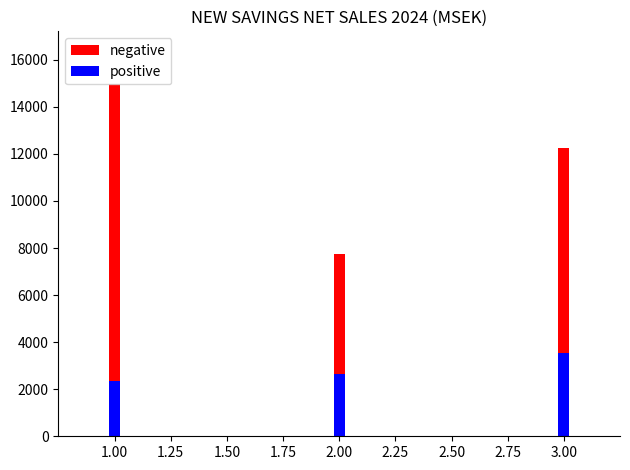

How many bars are there in total?

6